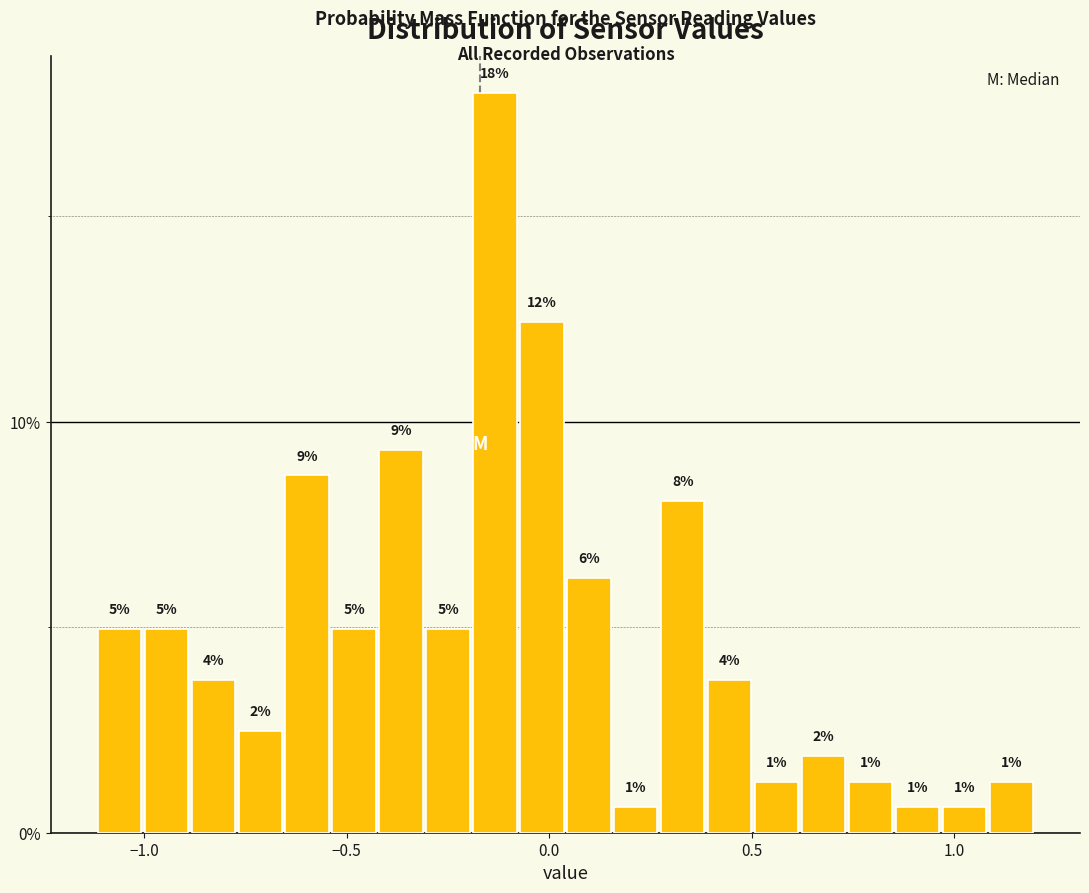

Read against the x-axis, roughly where is the centre of the tallest bar?

-0.15